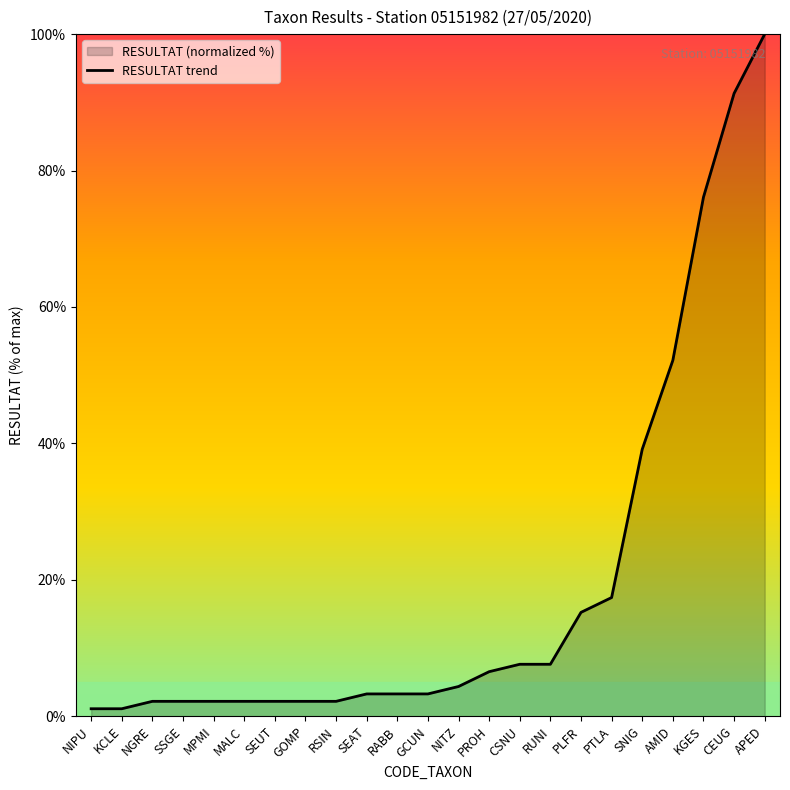

Rank the categories by value from lowest to highest.

NIPU, KCLE, NGRE, SSGE, MPMI, MALC, SEUT, GOMP, RSIN, SEAT, RABB, GCUN, NITZ, PROH, CSNU, RUNI, PLFR, PTLA, SNIG, AMID, KGES, CEUG, APED